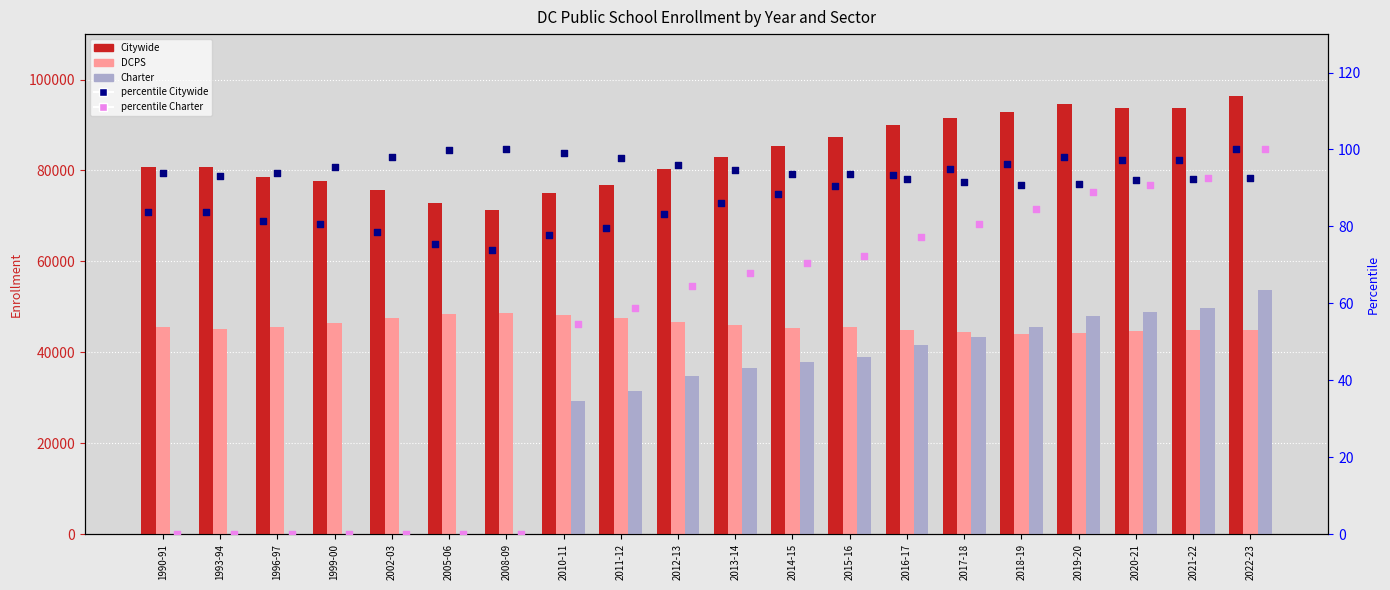

Is the value of Charter at 2005-06 greater than the value of pct Citywide at 2022-23?

No